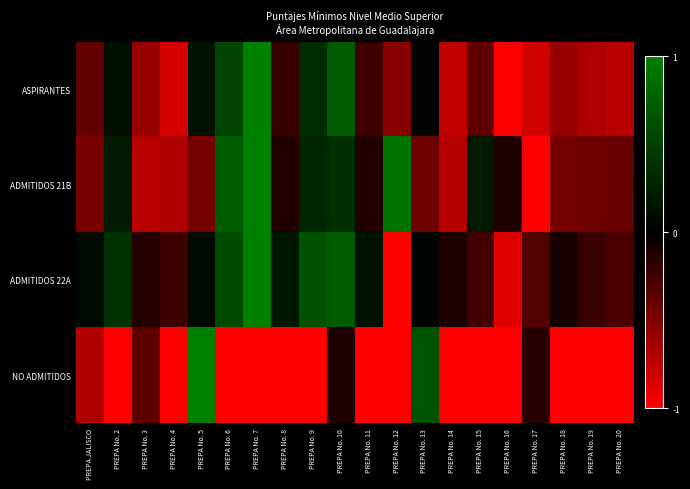

What is the total value across all series at PREPA No. 8?

-1.2